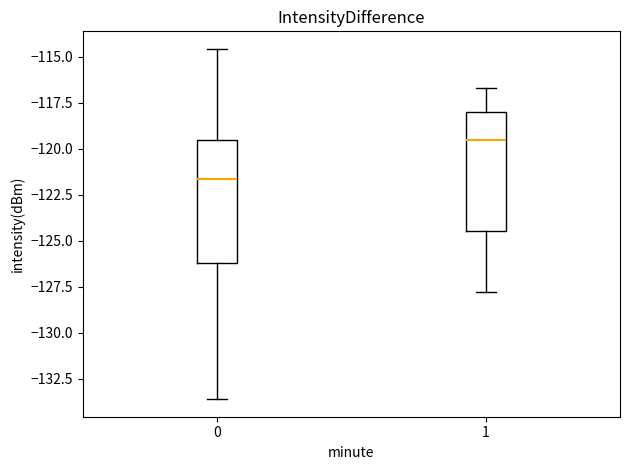

Where is the upper edge of the box at x = 0 on the y-axis? The values are not printed on the chart, so give them approximately, as read against the axis.

-119.5